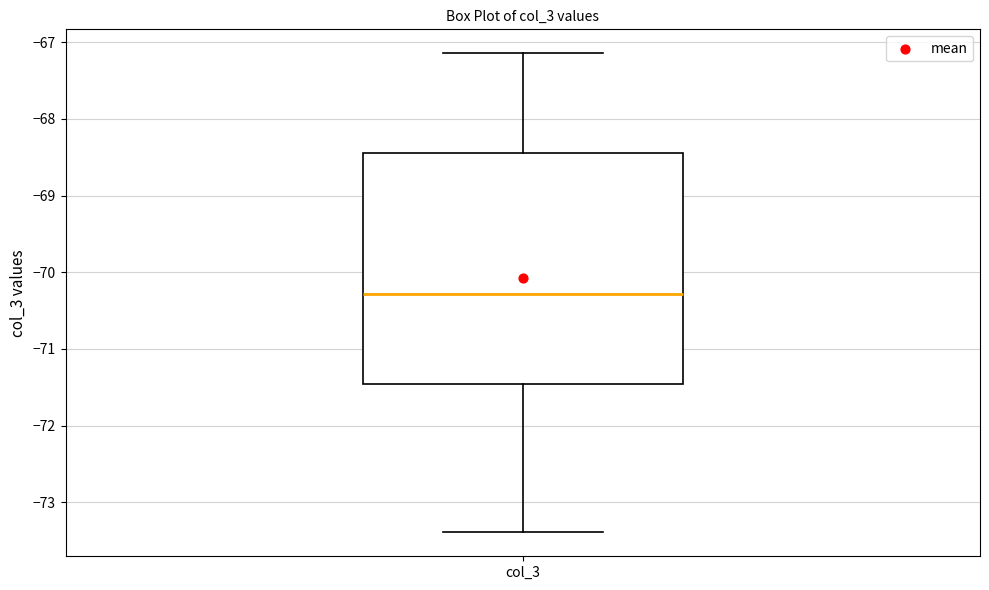

Read this box plot against the y-axis: the position of the median line, the range covered by the box, and the ends of both whiskers. The values are not printed on the chart, so give them approximately, as read against the axis.

median -70.3, box -71.5 to -68.4, whiskers -73.4 to -67.1